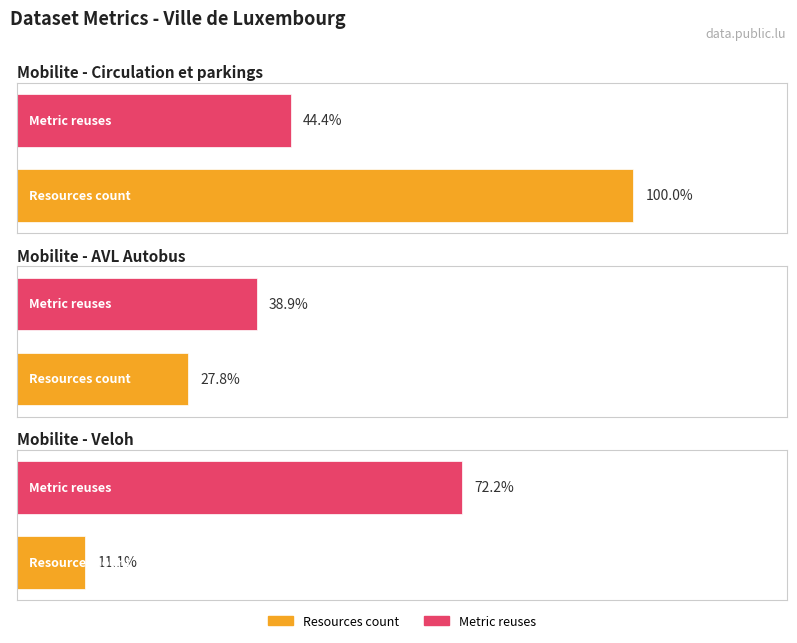

What is the label of the 2nd bar from the right?

Mobilite - AVL
Autobus